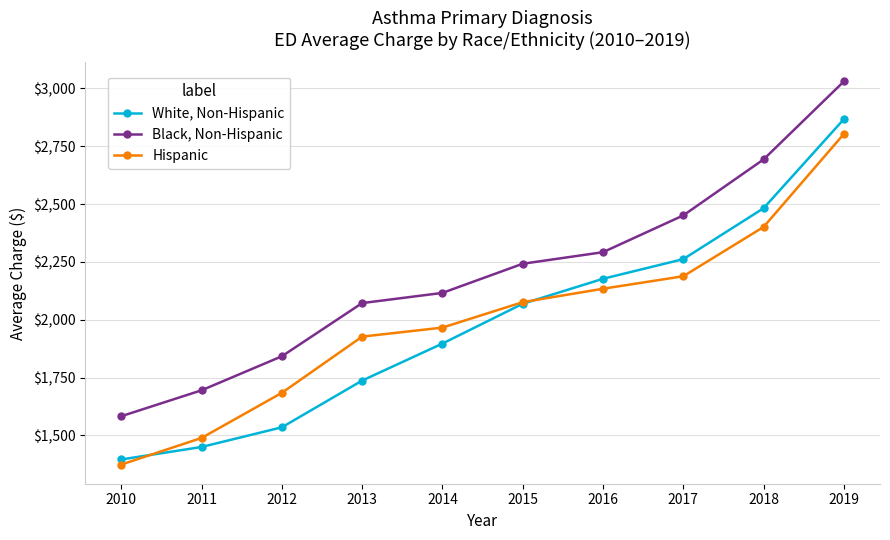

Which category has the lowest value across all series?

2010